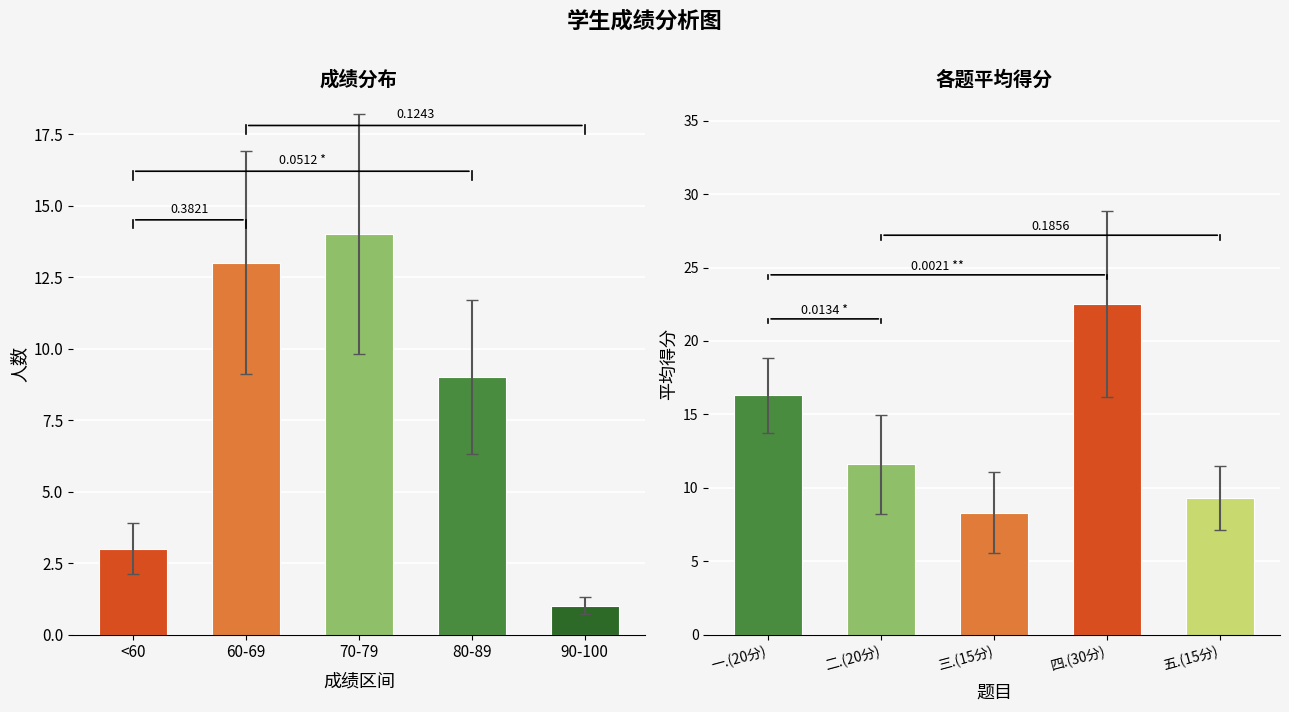

Rank the series by their maximum value, from lowest to highest.

人数, 平均得分